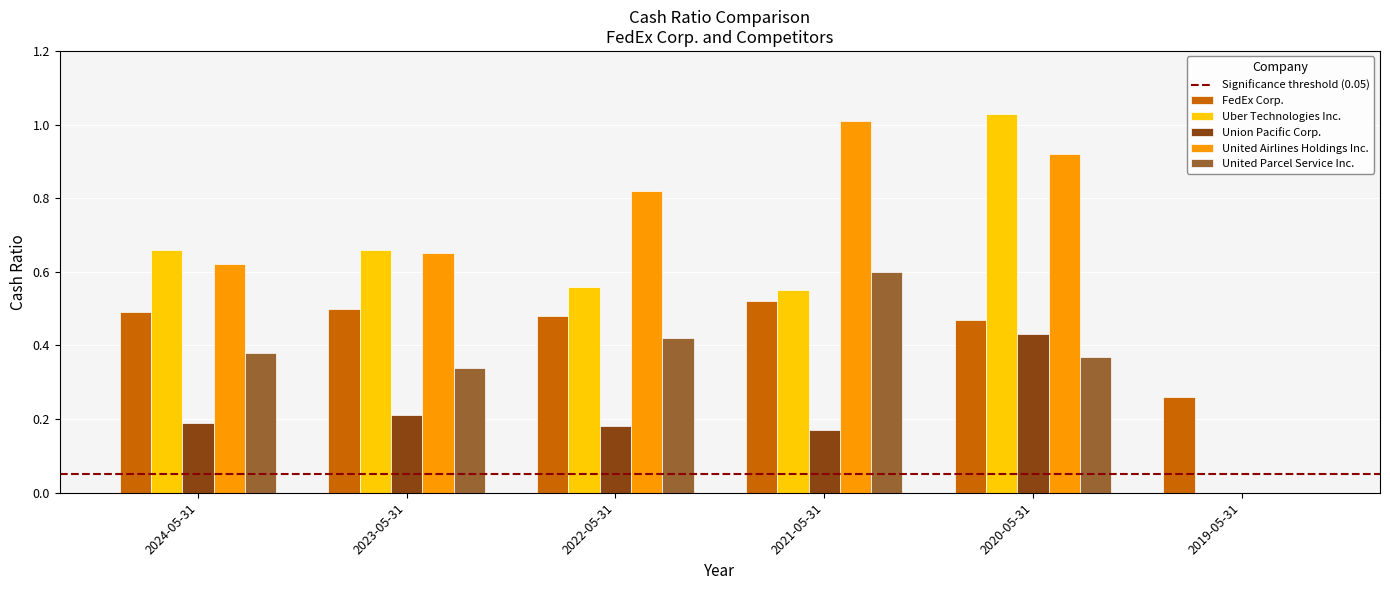

Which series has the largest total across all categories?

United Airlines Holdings Inc.